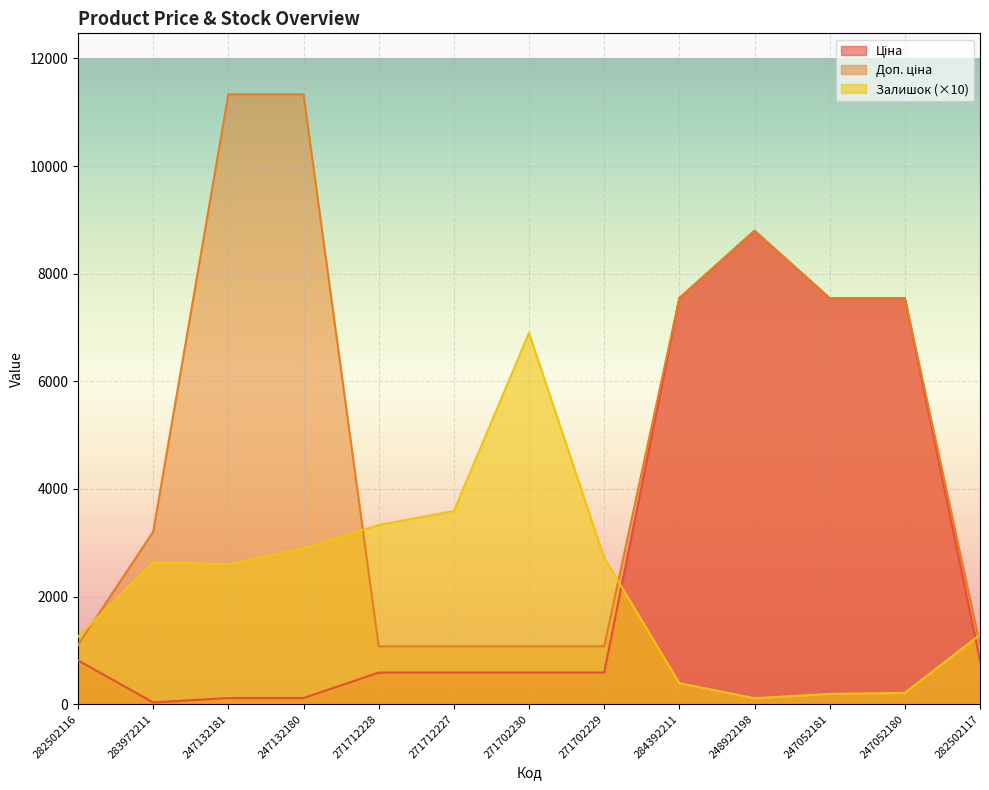

Reading right to left, transcribe all the data shown in this chart.

Ціна: 282502117=813.0	247052180=7545.9	247052181=7545.9	248922198=8797.6	284392211=7545.9	271702229=586.0	271702230=586.0	271712227=586.0	271712228=586.0	247132180=113.3	247132181=113.3	283972211=32.0	282502116=813.0
Доп. ціна: 282502117=1101.8	247052180=7545.9	247052181=7545.9	248922198=8797.6	284392211=7545.9	271702229=1074.5	271702230=1074.5	271712227=1074.5	271712228=1074.5	247132180=11334.0	247132181=11334.0	283972211=3205.0	282502116=1101.8
Залишок: 282502117=1290.0	247052180=210.0	247052181=190.0	248922198=110.0	284392211=390.0	271702229=2720.0	271702230=6900.0	271712227=3590.0	271712228=3330.0	247132180=2900.0	247132181=2600.0	283972211=2640.0	282502116=1250.0